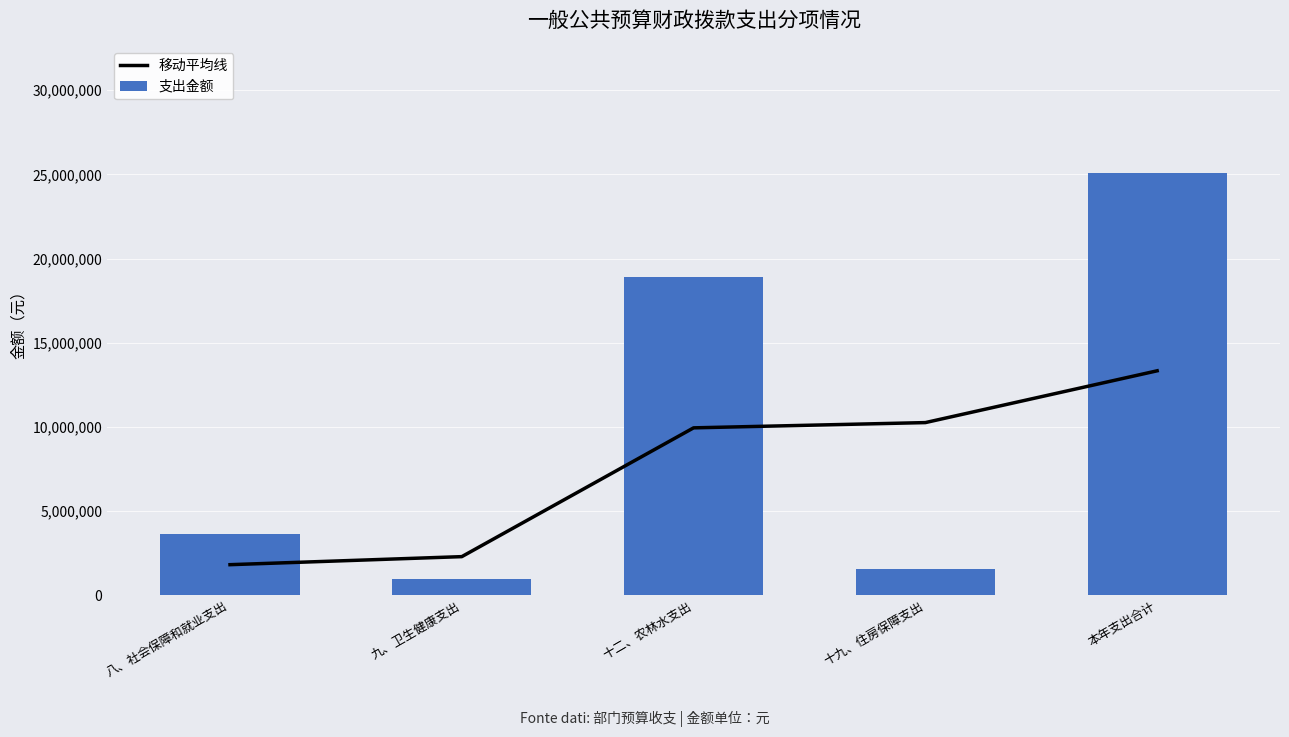

Between 九、卫生健康支出 and 十九、住房保障支出, which is larger?

十九、住房保障支出